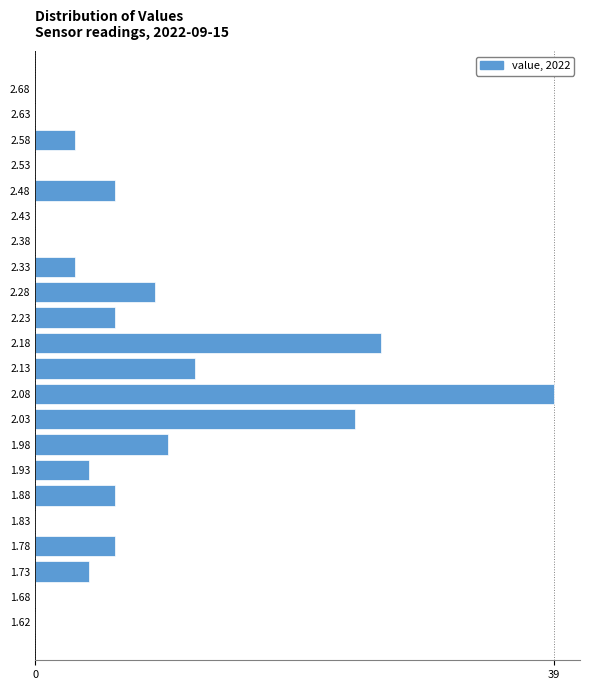

Reading top to bottom, transcribe all the data shown in this chart.

2.68=0	2.63=0	2.58=3	2.53=0	2.48=6	2.43=0	2.38=0	2.33=3	2.28=9	2.23=6	2.18=26	2.13=12	2.08=39	2.03=24	1.98=10	1.93=4	1.88=6	1.83=0	1.78=6	1.73=4	1.68=0	1.62=0